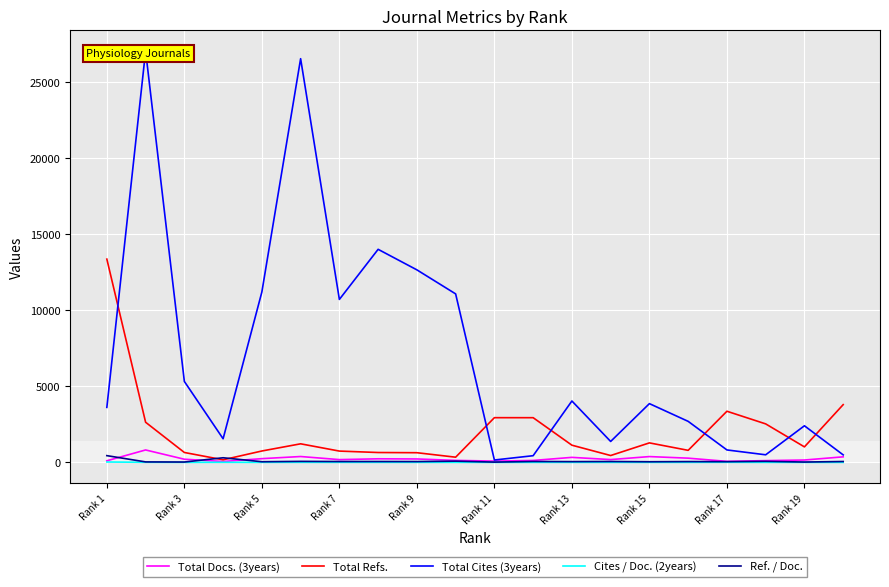

The value of Total Refs. at Rank 13 is 1131.0. True or false?

True